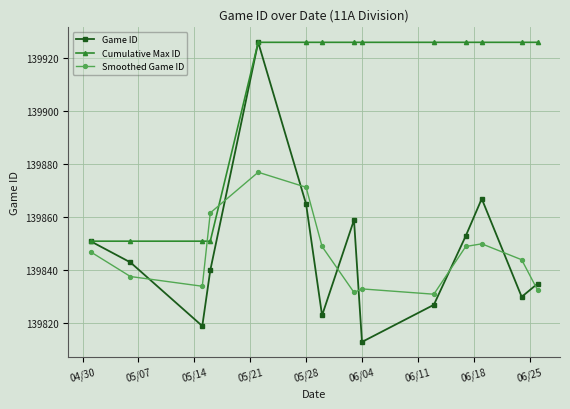

Which series has the largest total across all categories?

Cumulative Max ID